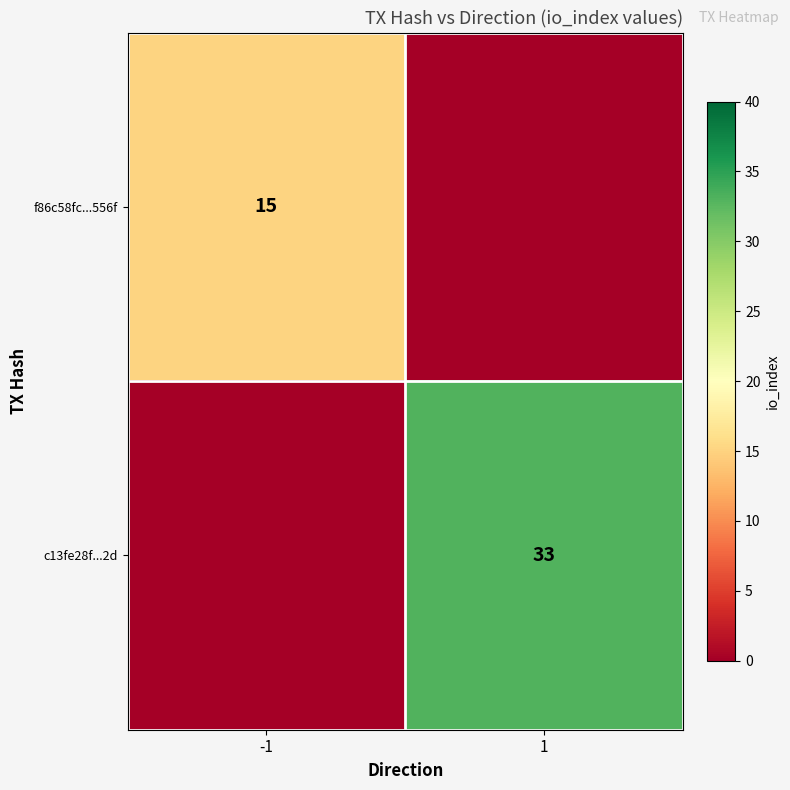

Is it true that c13fe28f...2d equals 33 at 1?

True